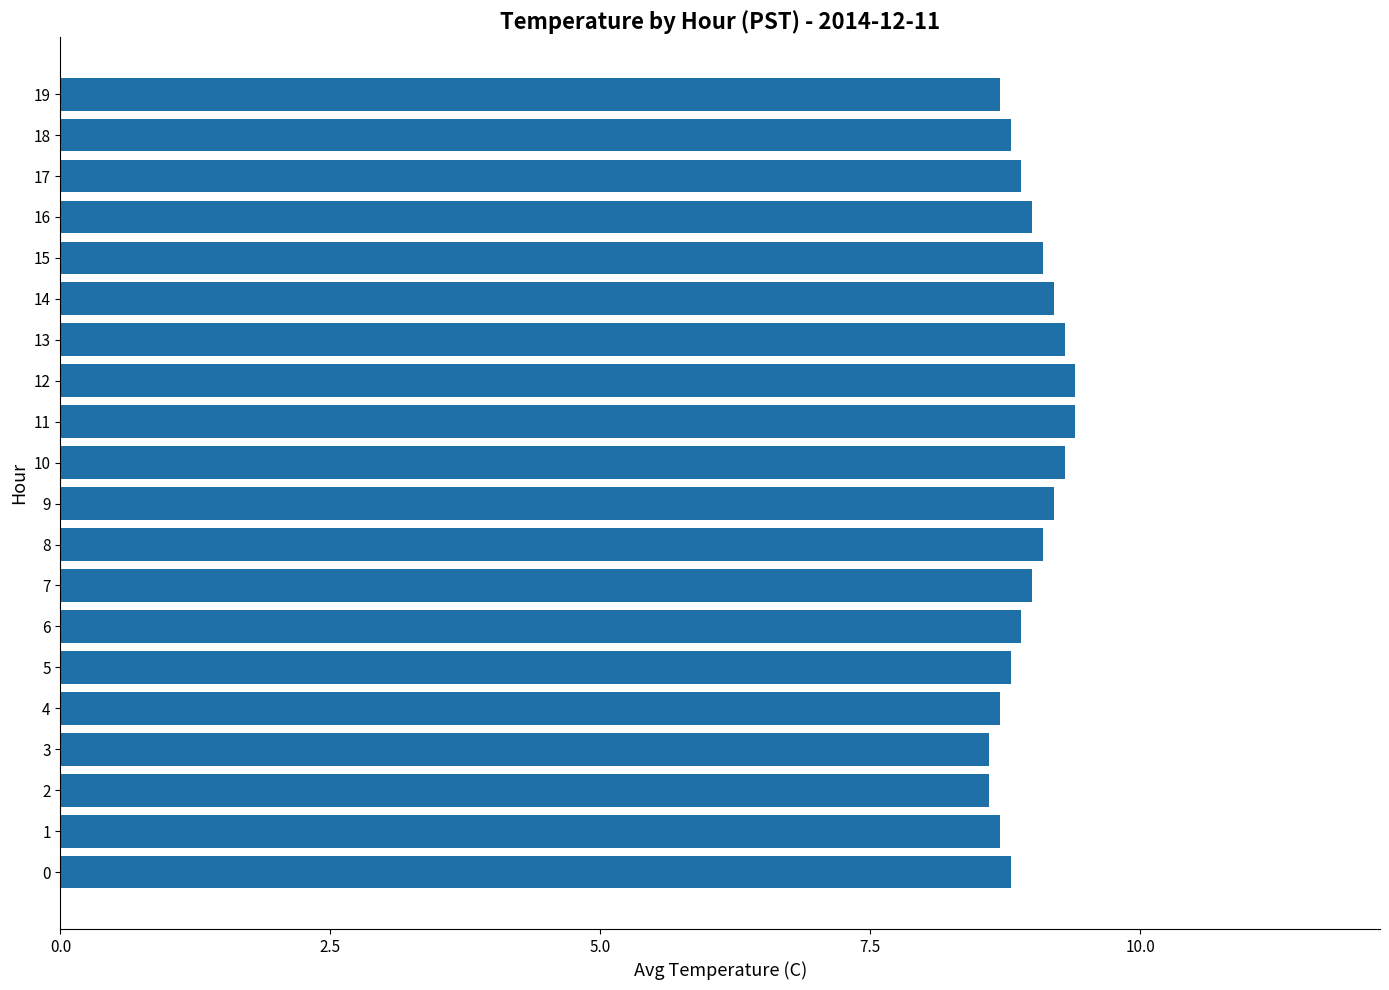

What is the change in value from 11 to 19?

-0.7